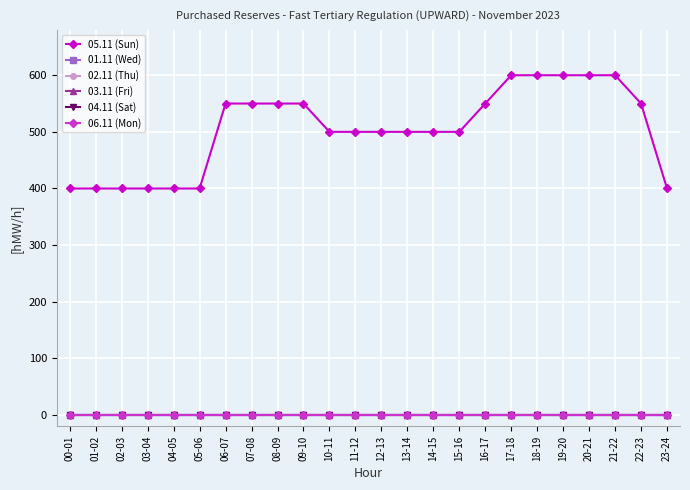

True or false: 06.11 (Mon) has more than 0 interior local peaks.

False